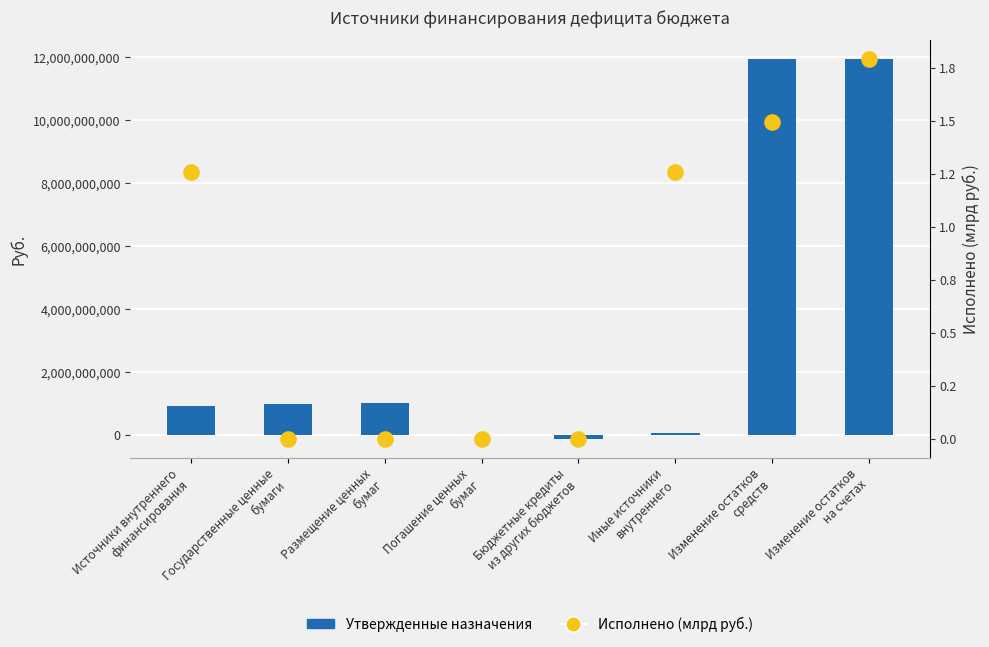

Which series reaches the maximum Y coordinate?

Утвержденные назначения